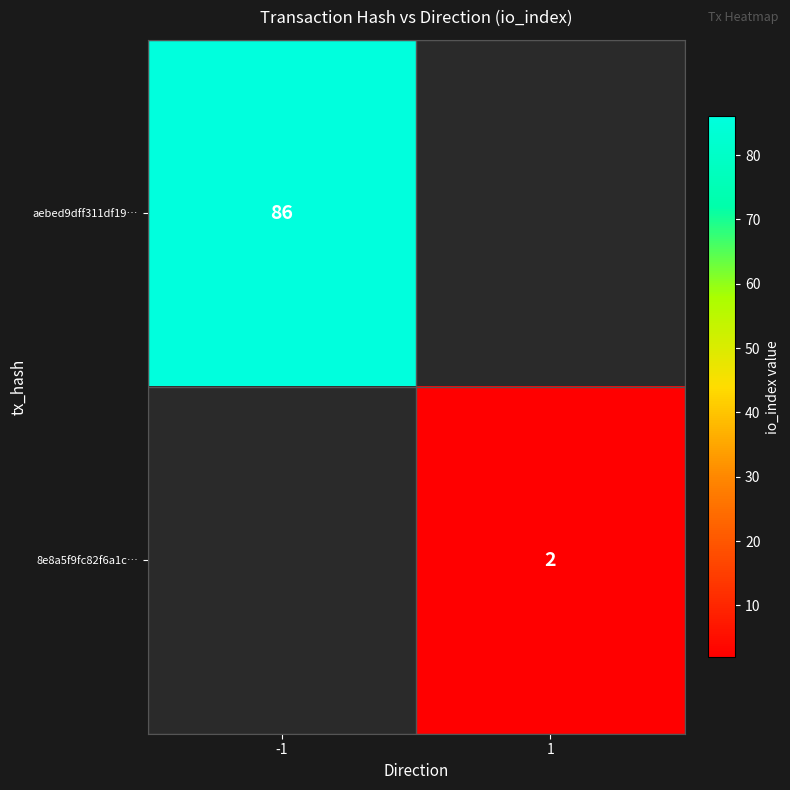

True or false: aebed9dff311df19… has a value of 86 at -1.

True